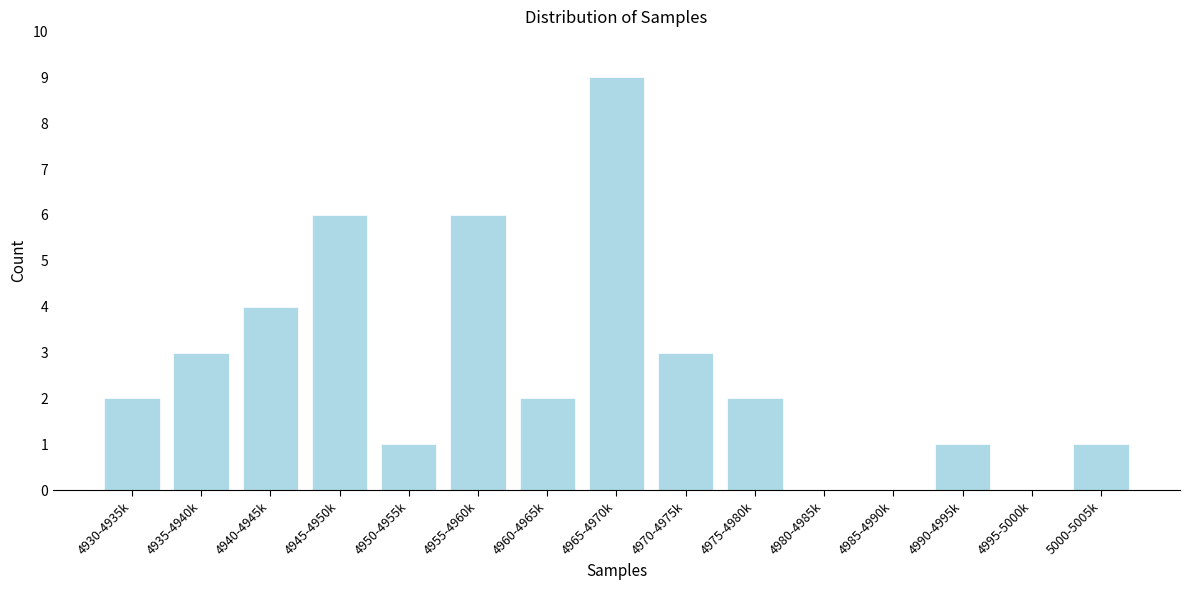

Reading left to right, what are all the values shown in this chart?

4930-4935k=2	4935-4940k=3	4940-4945k=4	4945-4950k=6	4950-4955k=1	4955-4960k=6	4960-4965k=2	4965-4970k=9	4970-4975k=3	4975-4980k=2	4980-4985k=0	4985-4990k=0	4990-4995k=1	4995-5000k=0	5000-5005k=1